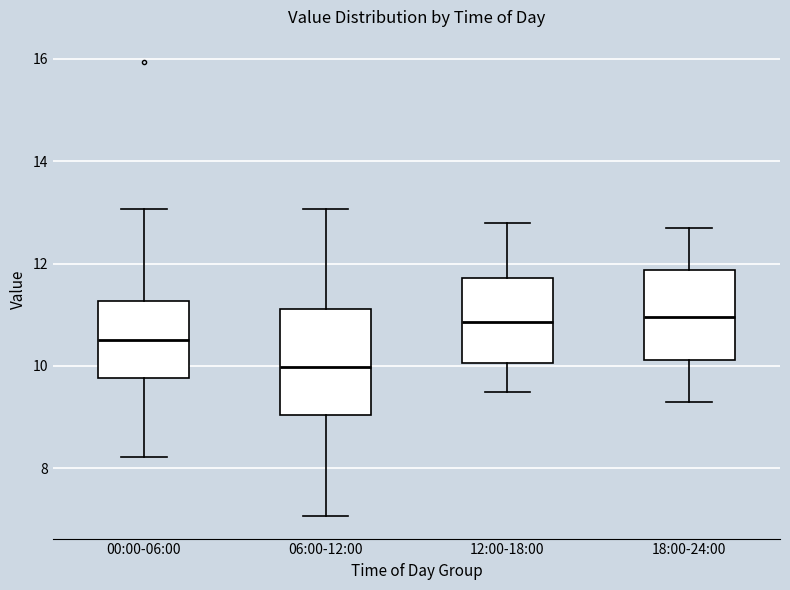

Where does the upper whisker of the box for 18:00-24:00 end on the y-axis? The values are not printed on the chart, so give them approximately, as read against the axis.

12.8